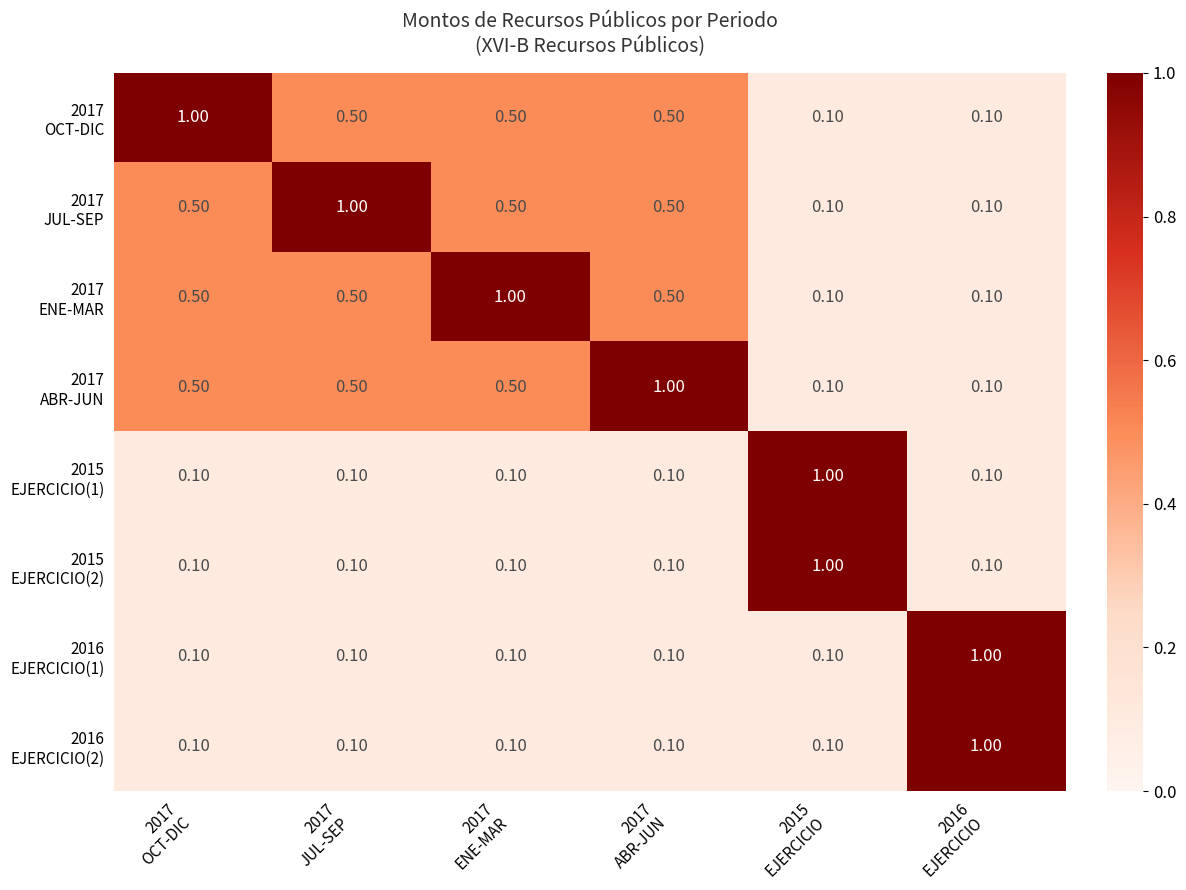

At how many categories does at least one series exceed 0?

6